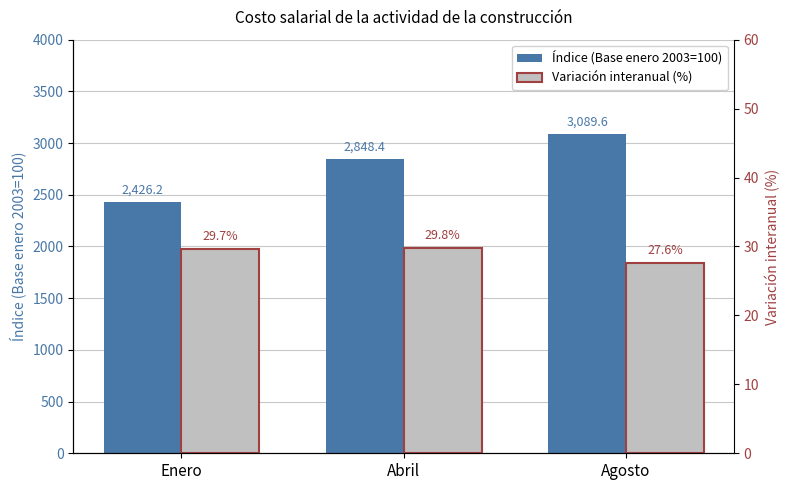

Are the bars horizontal?

No